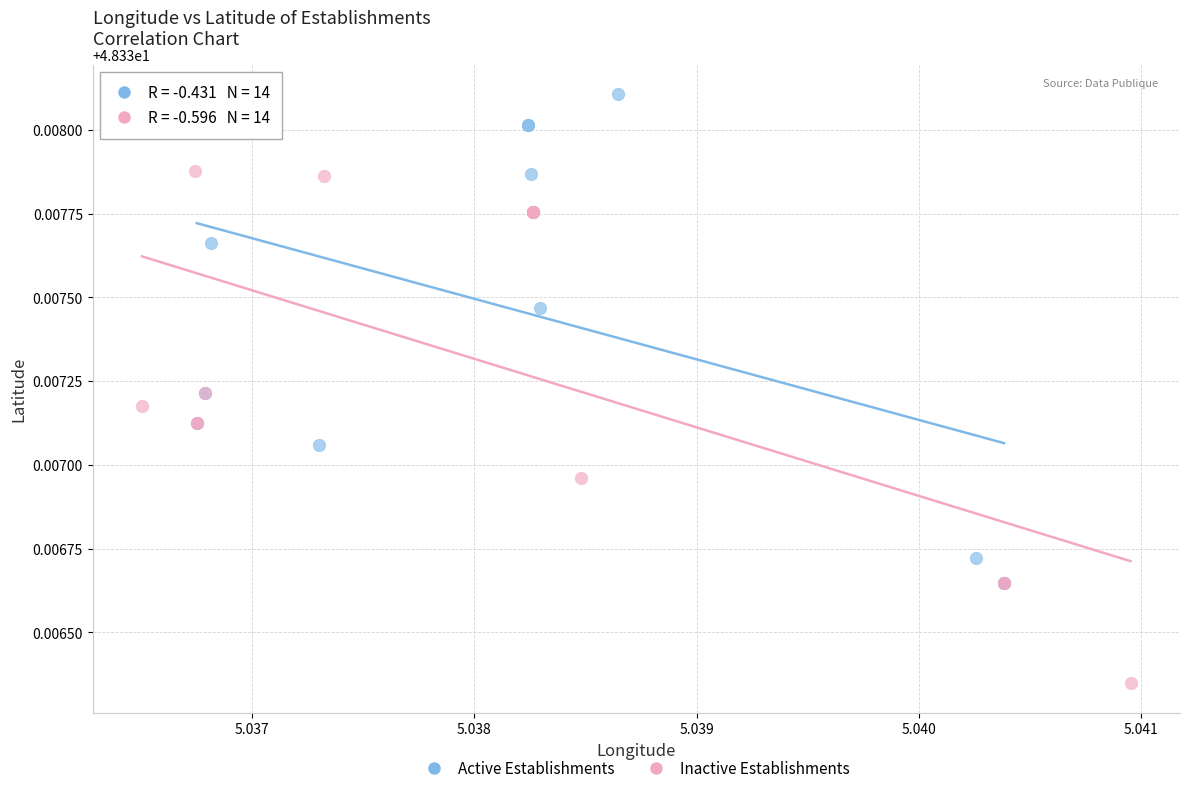

Which series reaches the minimum Y coordinate?

Inactive Establishments